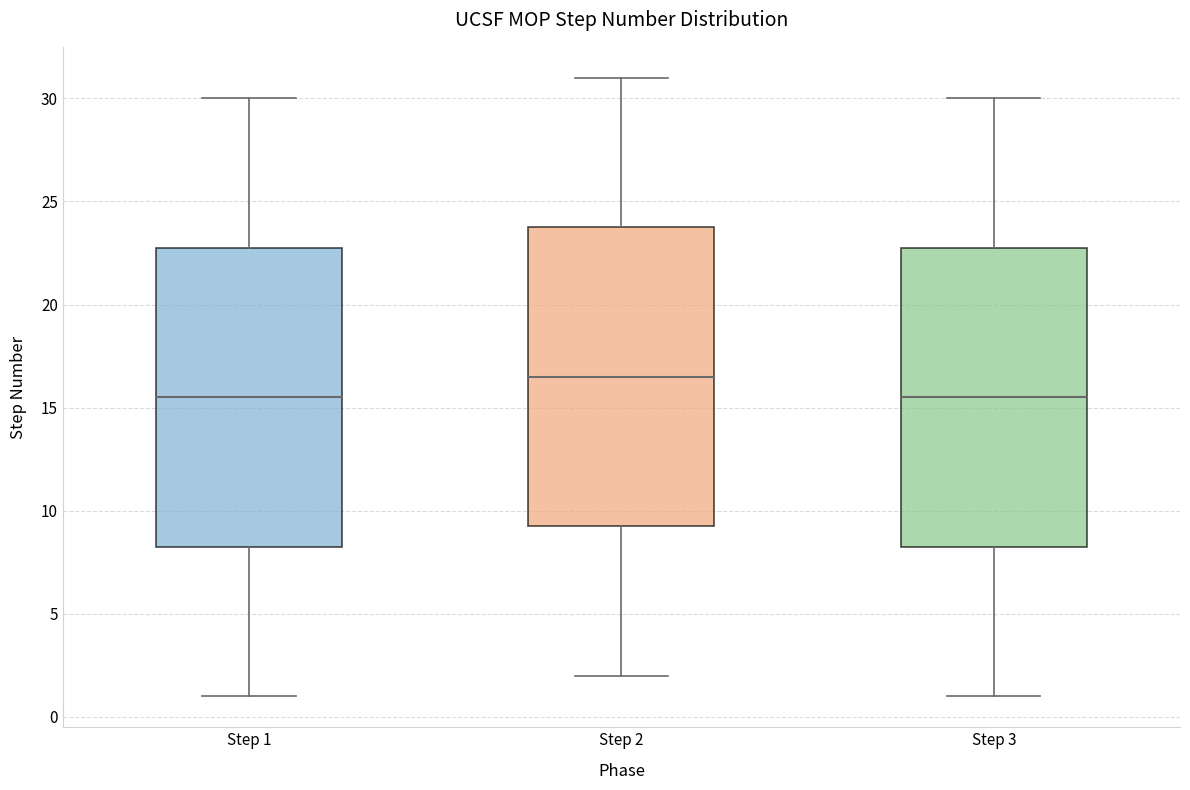

Which box's median line is the highest?

Step 2